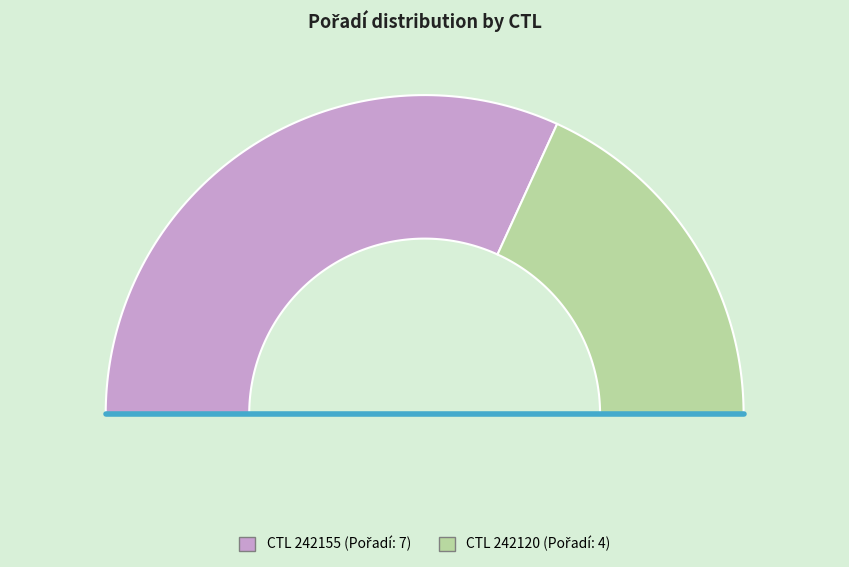

Which slice is the largest?

242155